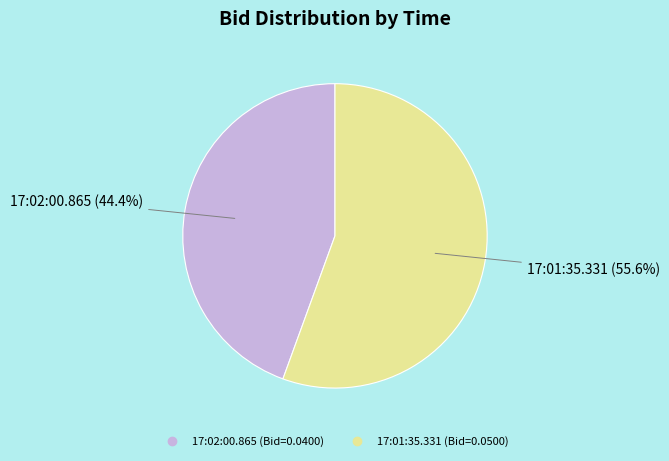

The 17:01:35.331 slice represents 56% of the pie. True or false?

True